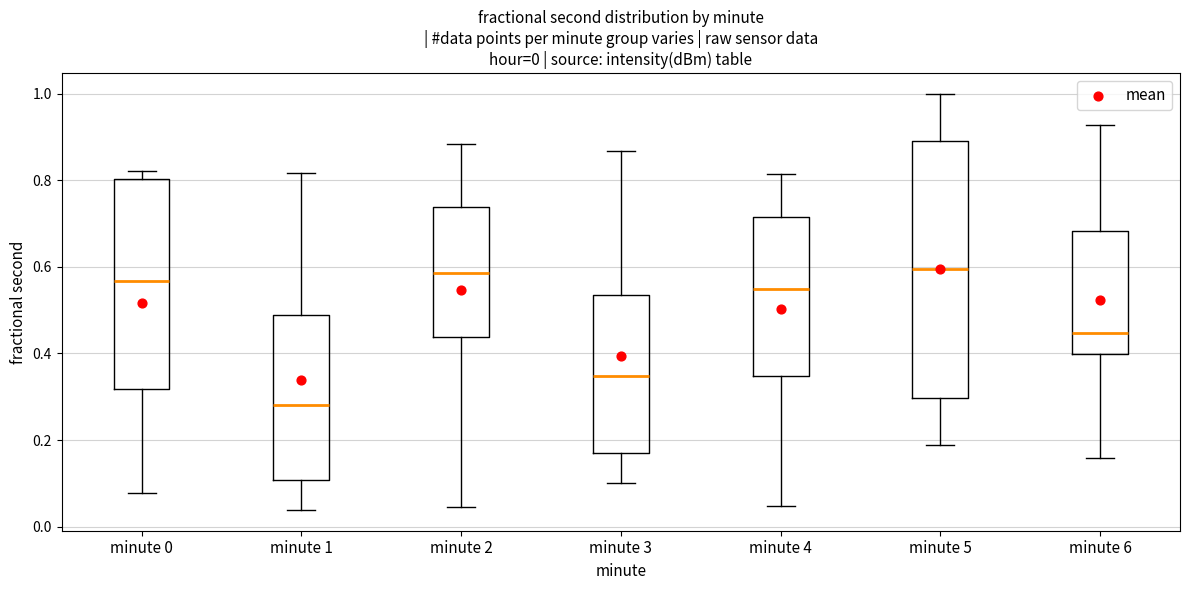

Comparing the boxes themselves (not the whiskers), which one is the tallest?

minute 5